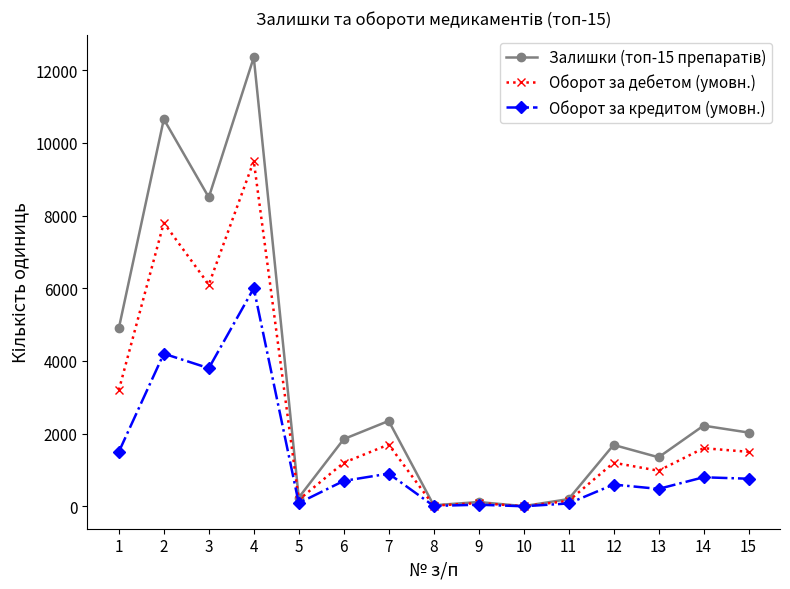

What is the spread (max minus min) of values at 2?

6450